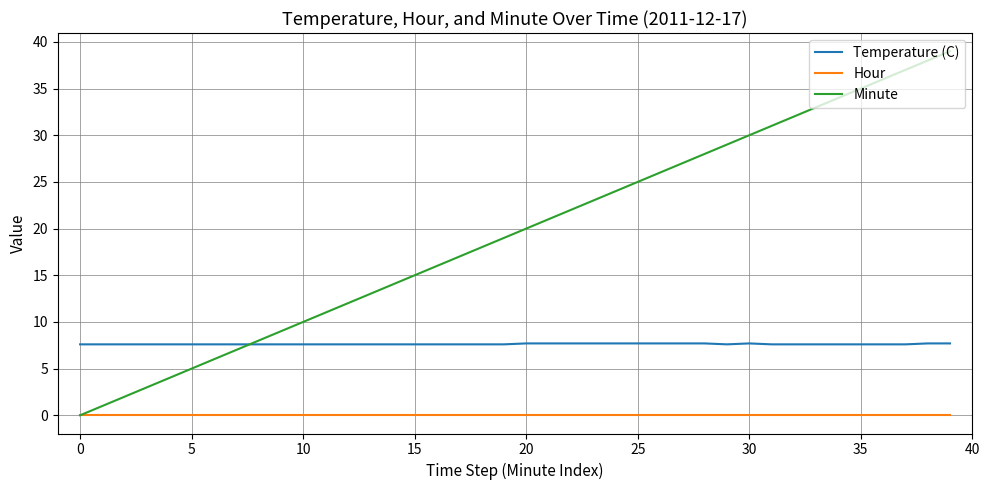

Rank the series by their average value, from lowest to highest.

Hour, Temperature (C), Minute